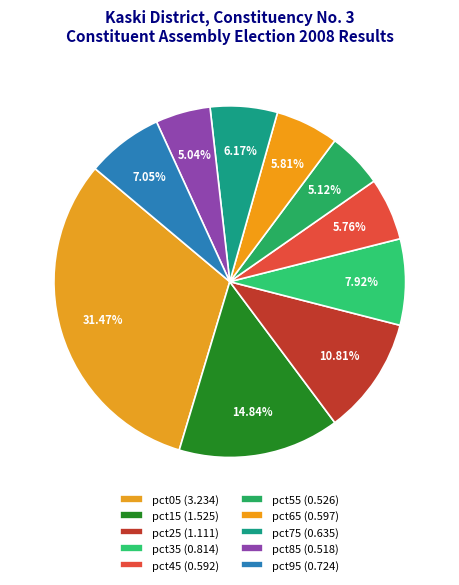

How many segments does this pie chart have?

10